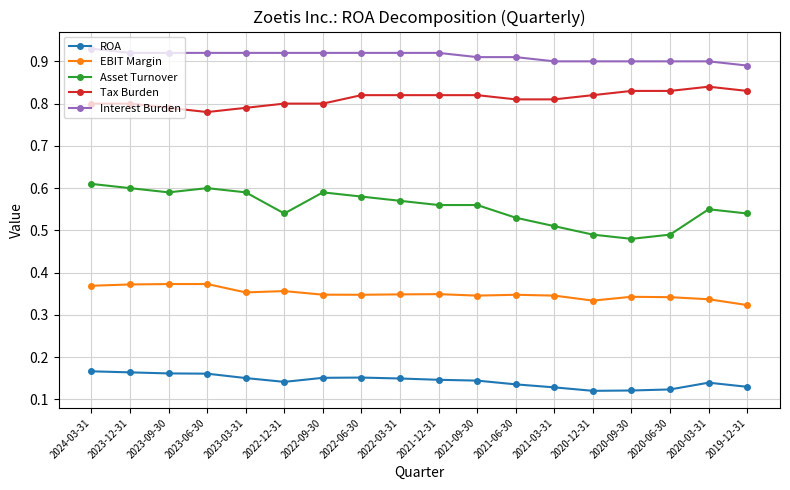

At how many categories does at least one series exceed 0?

18